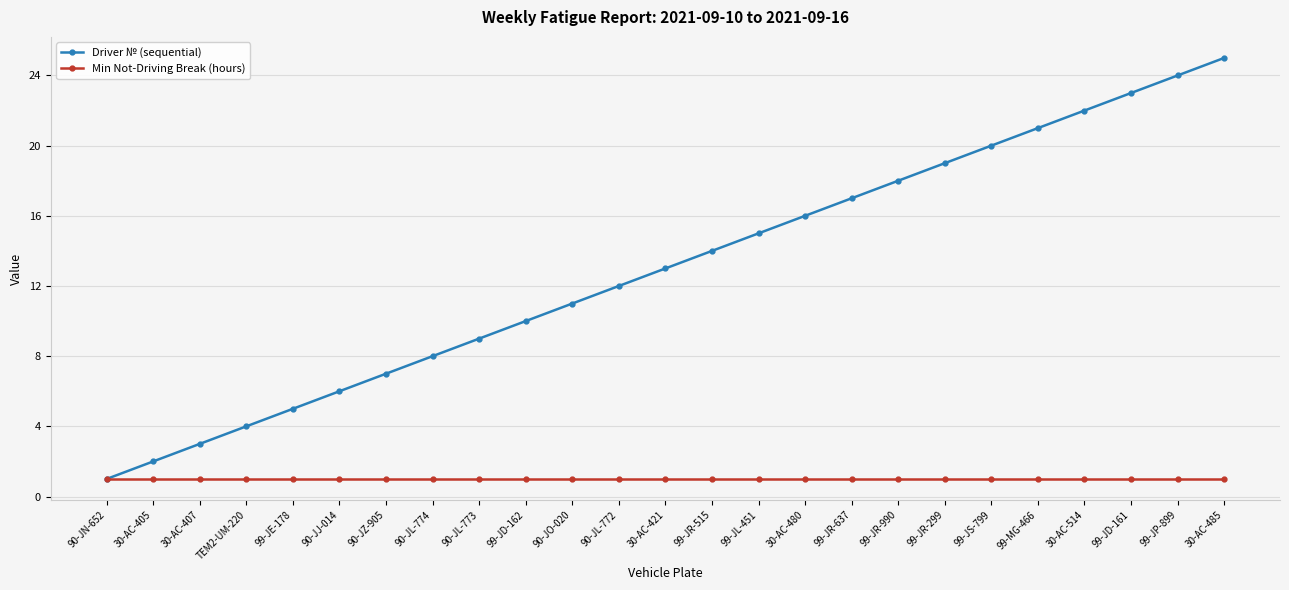

Which series has the largest range (max minus min)?

Driver № (sequential)